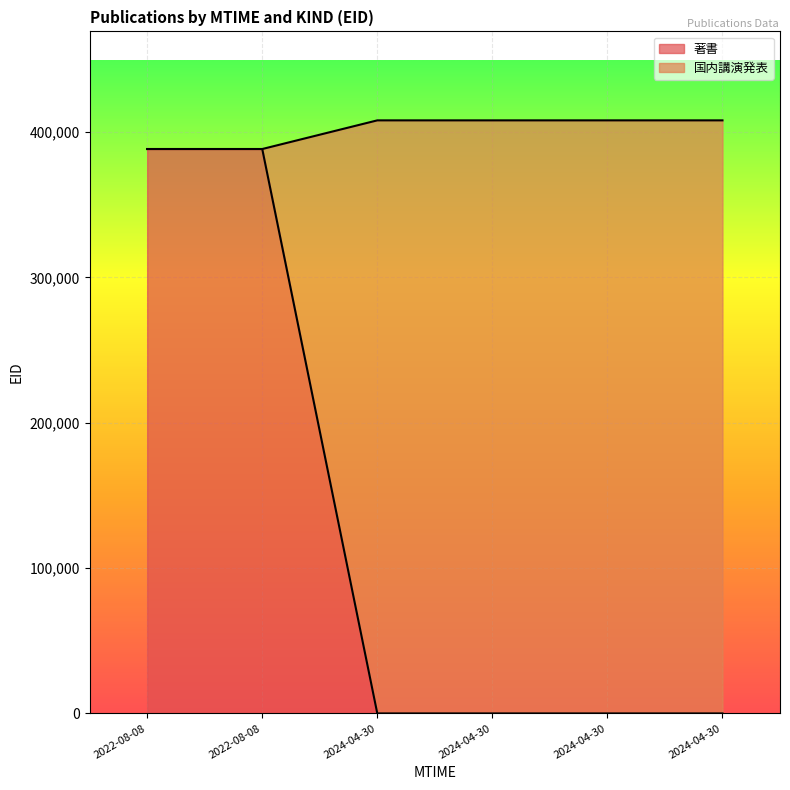

The value of 著書 at 2024-04-30 is 180850. True or false?

False